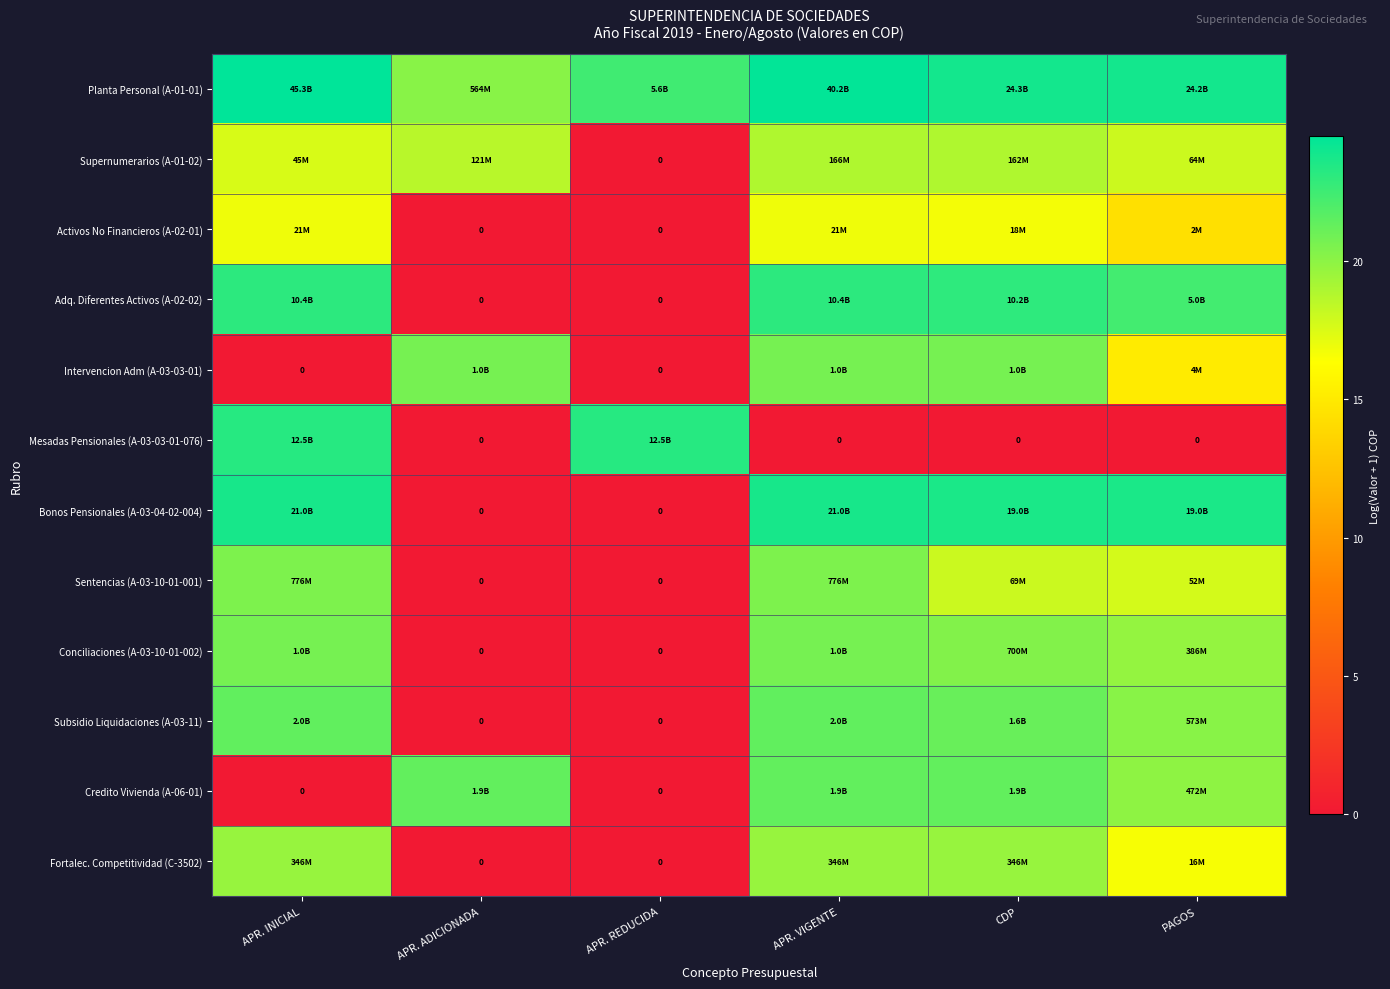

How many positive values does the Bonos Pensionales (A-03-04-02-004) series have?

4